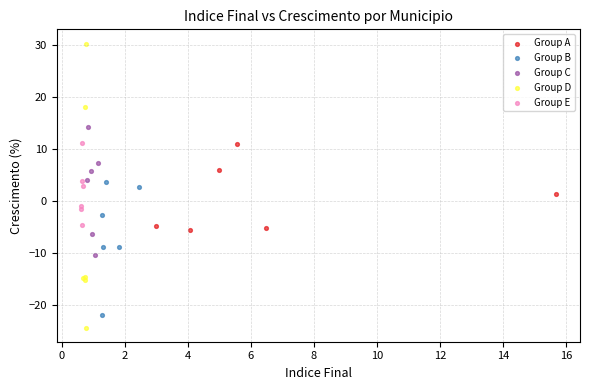

Which series has the largest Y range (max minus min)?

Group D